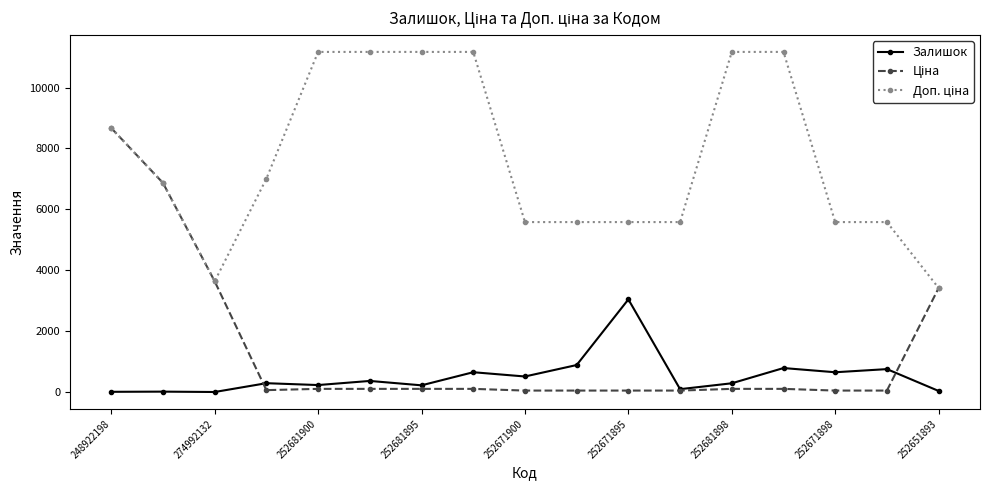

What is the maximum value shown in the chart?

11169.0